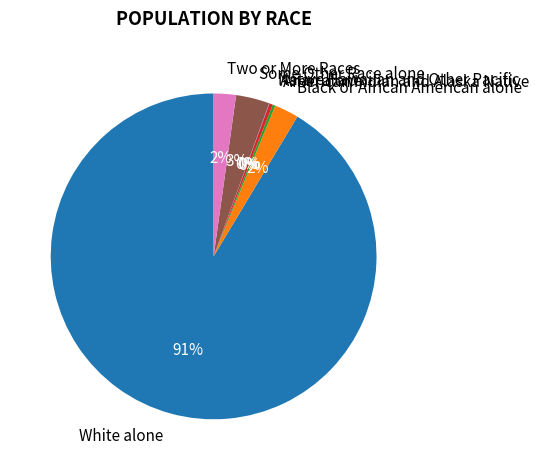

Is White alone the majority of the pie?

Yes